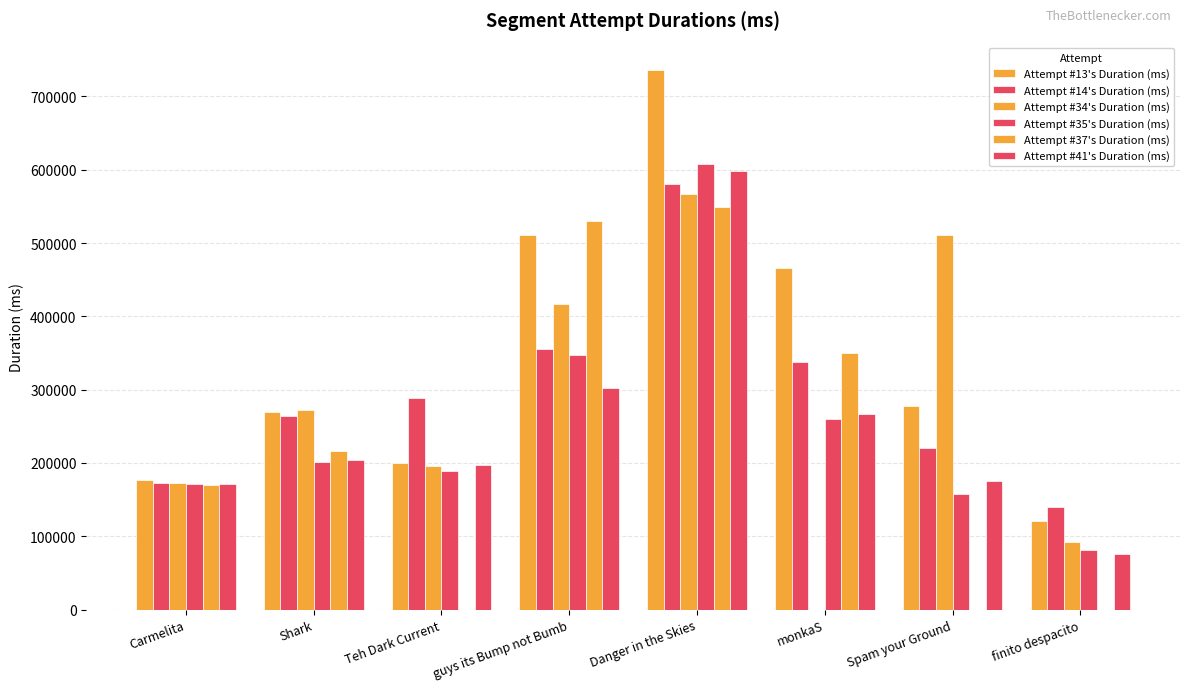

What is the total value across all series at Teh Dark Current?

1069859